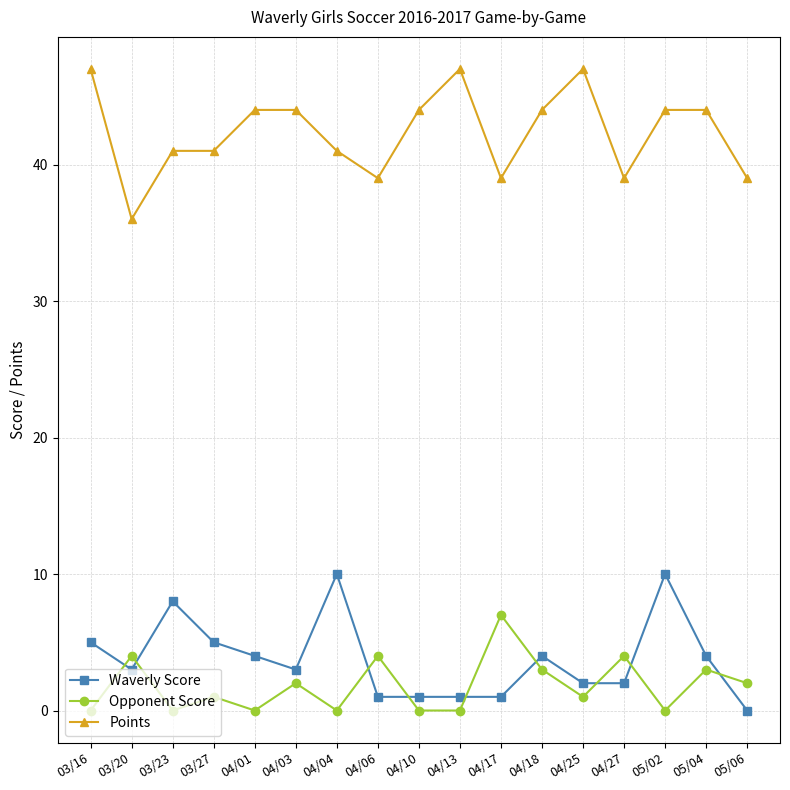

Is the value of Points at 04/27 greater than the value of Waverly Score at 03/27?

Yes